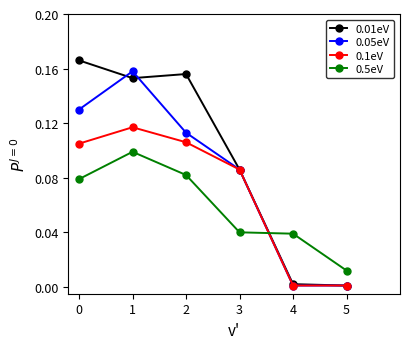

Which series has the largest range (max minus min)?

0.01eV